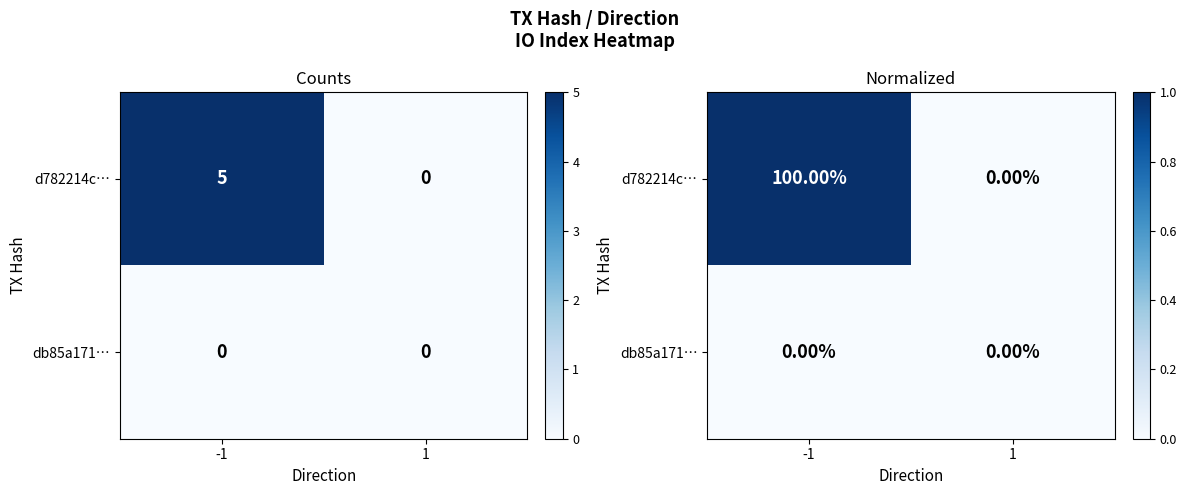

At 1, list the series in order from smallest to largest.

d782214c…, db85a171…